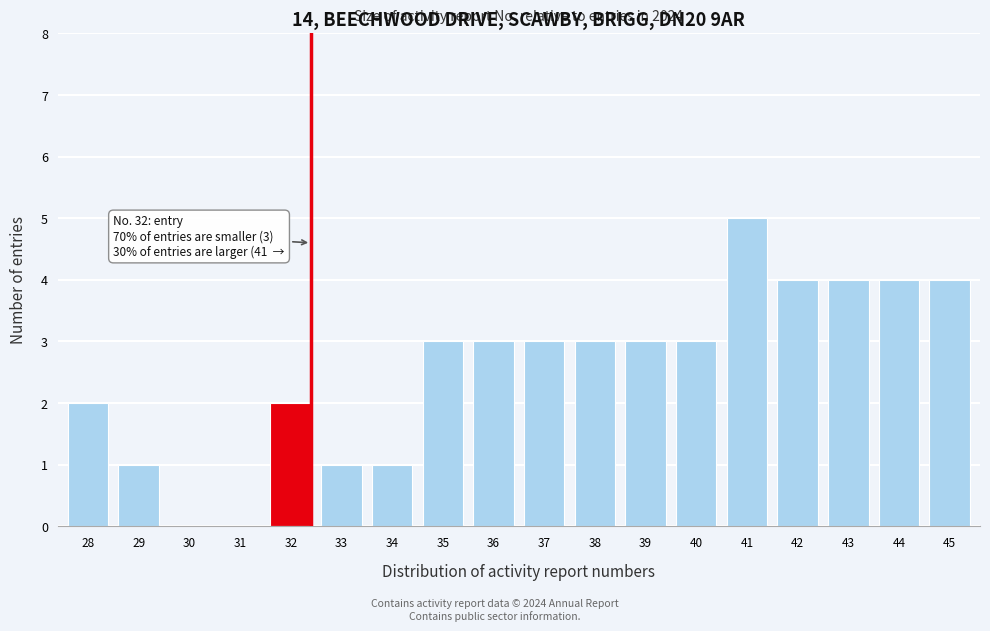

Reading right to left, transcribe all the data shown in this chart.

45=4	44=4	43=4	42=4	41=5	40=3	39=3	38=3	37=3	36=3	35=3	34=1	33=1	32=2	31=0	30=0	29=1	28=2